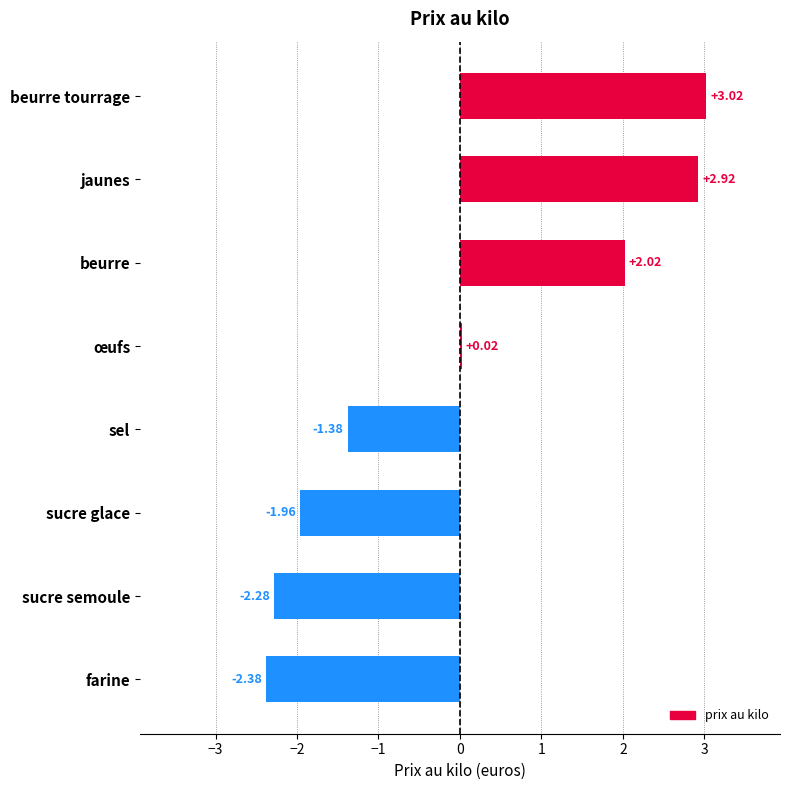

Are the bars horizontal?

Yes